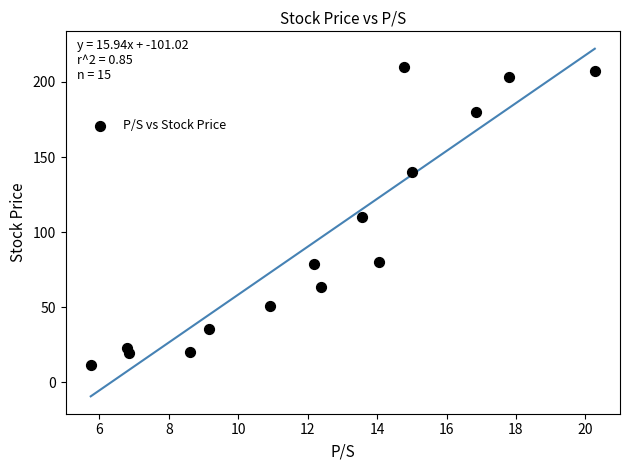

What is the range of Y values (max minus min)?

198.5